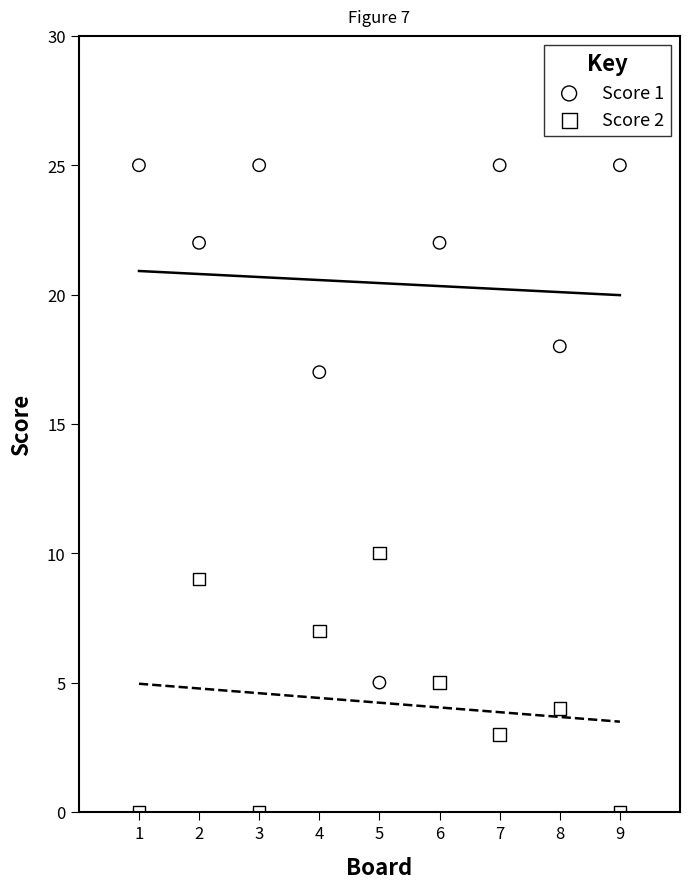

Across all data points, what is the range of Y values (max minus min)?

25